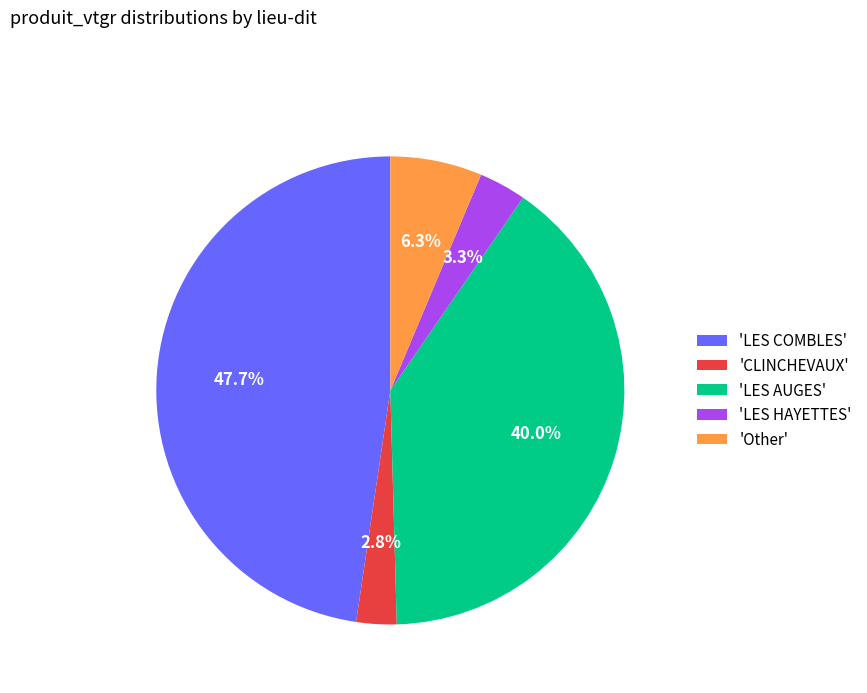

Which has a higher value, 'LES AUGES' or 'Other'?

'LES AUGES'